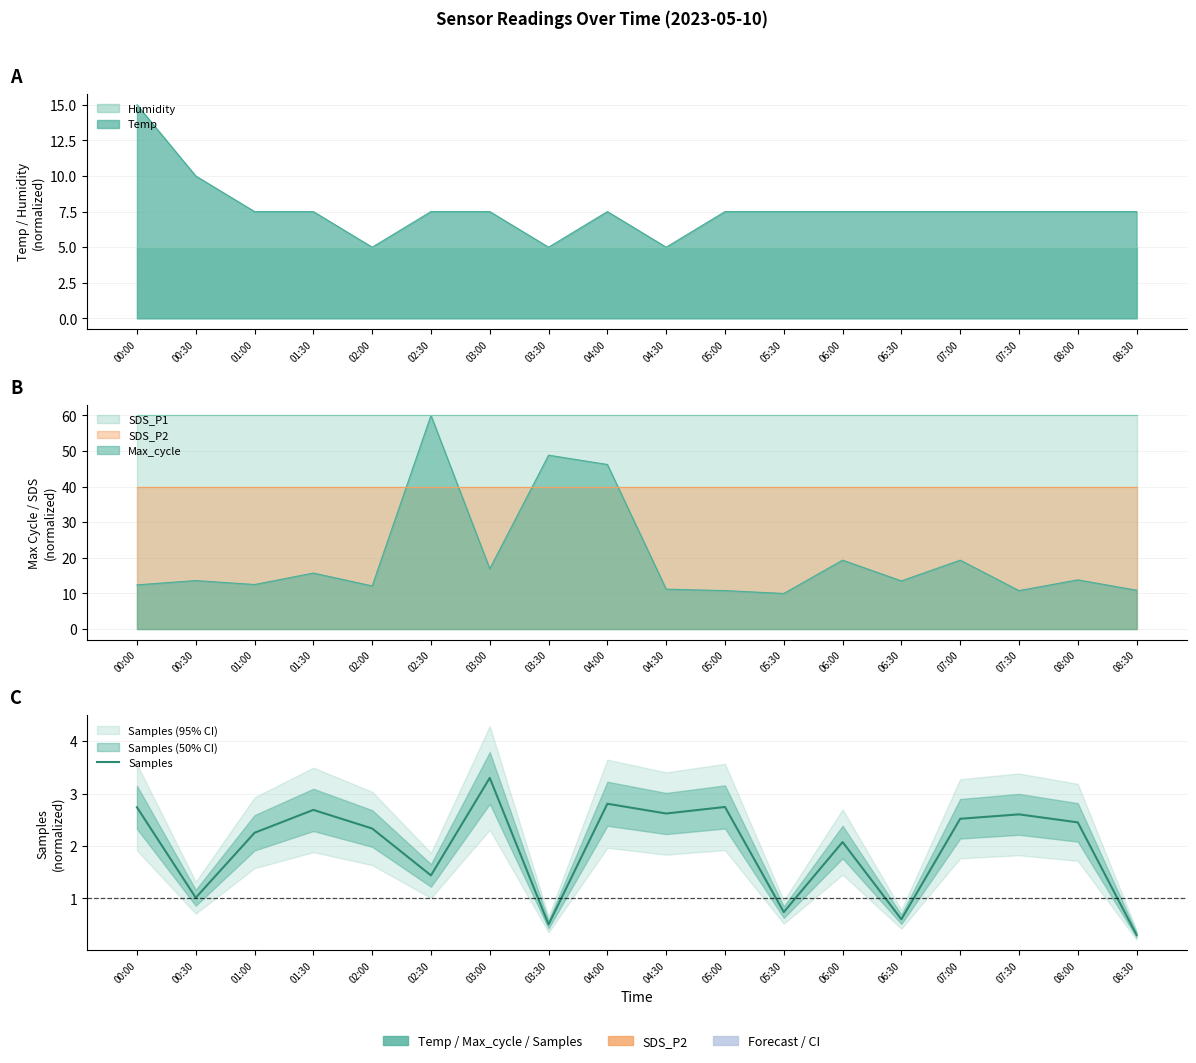

Which category has the highest value across all series?

03:00